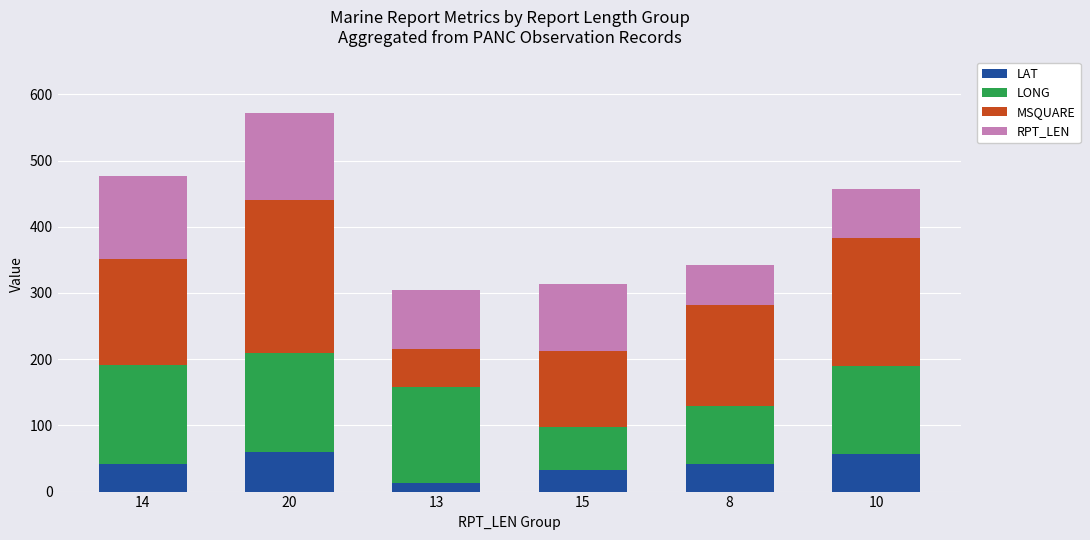

What are all the series names shown in the legend?

LAT, LONG, MSQUARE, RPT_LEN